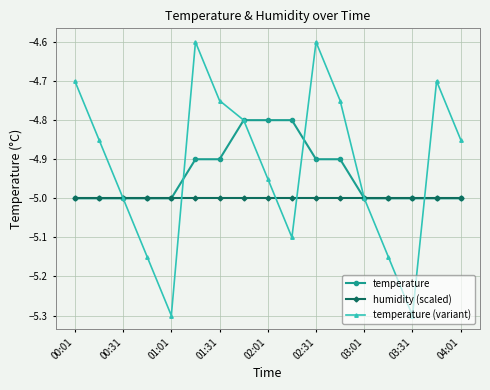

List the series in order of their overall mean, lowest first.

humidity (scaled), temperature, temperature (variant)